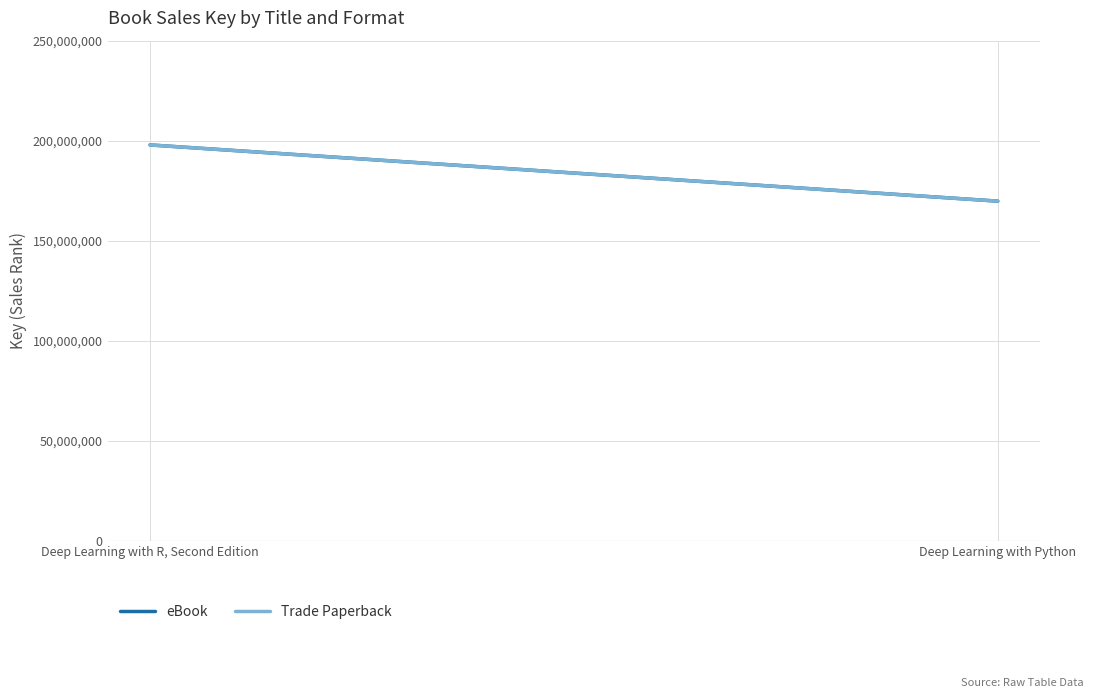

How many eBook values are between 169813700 and 197903914?

2